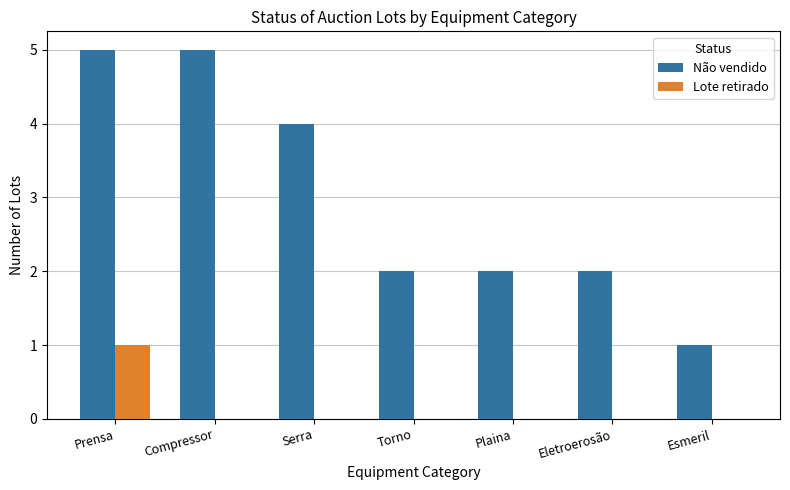

How many distinct data groups are displayed?

2